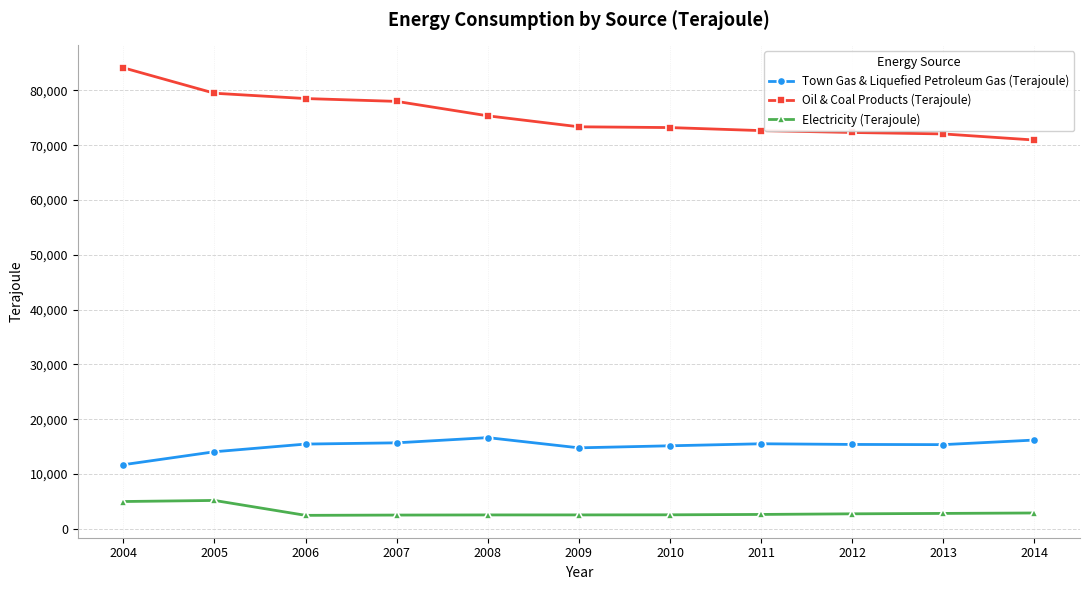

Where does the Electricity (Terajoule) series first go above 2609?

2004